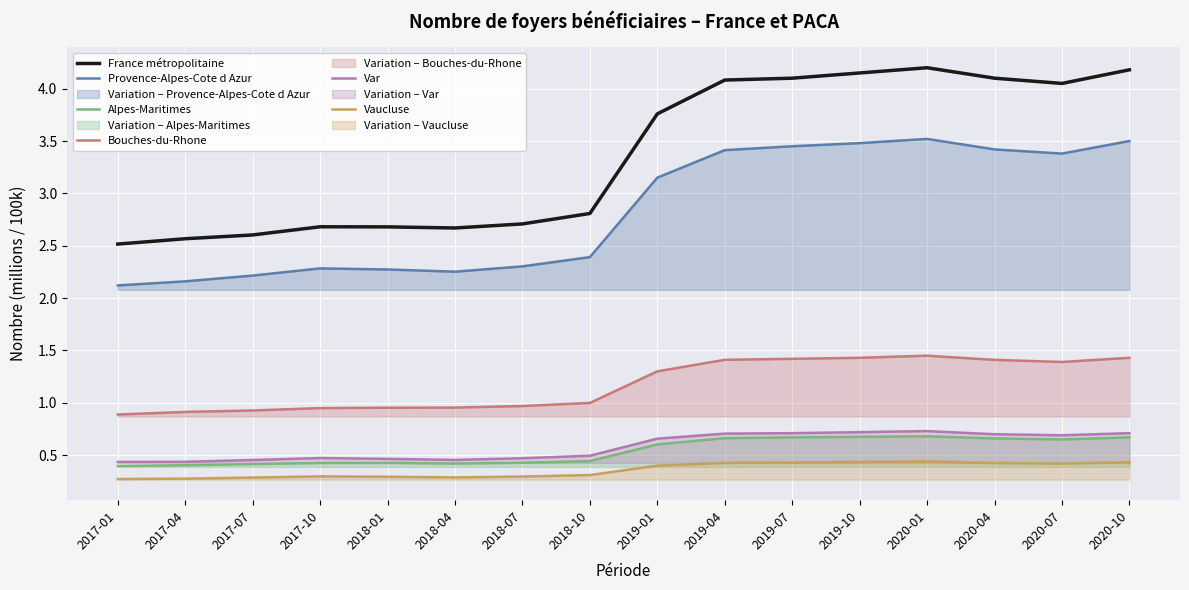

How many lines are shown in the chart?

6